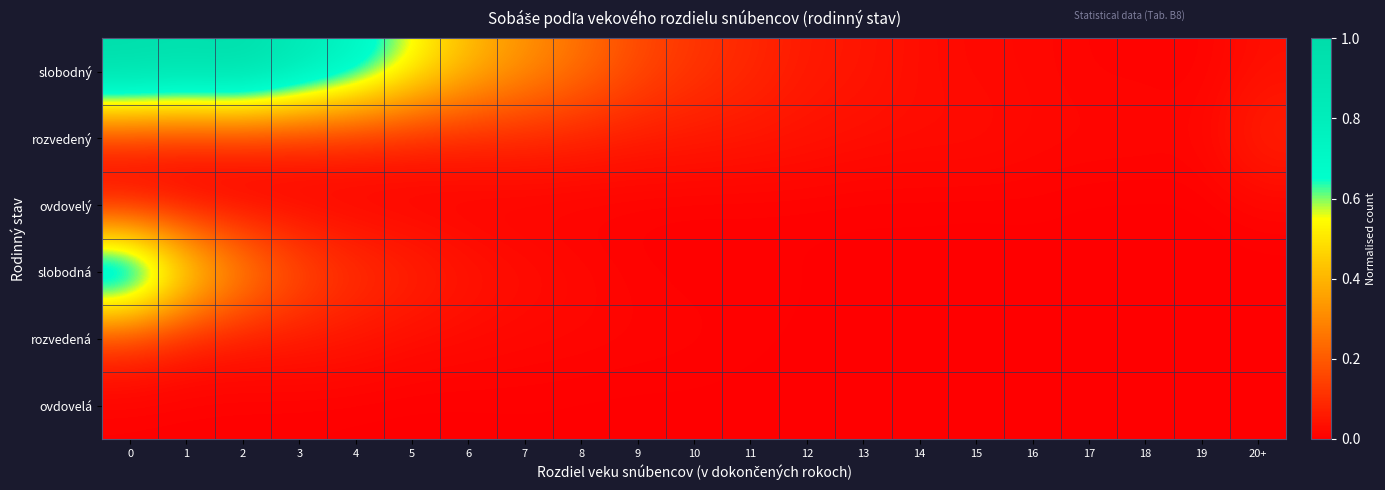

Reading left to right, list all the values displayed in this chart.

slobodný: 0=1.0	1=1.0	2=1.0	3=0.9	4=0.7	5=0.6	6=0.4	7=0.3	8=0.2	9=0.2	10=0.1	11=0.1	12=0.1	13=0.0	14=0.0	15=0.0	16=0.0	17=0.0	18=0.0	19=0.0	20+=0.0
rozvedený: 0=0.1	1=0.1	2=0.1	3=0.1	4=0.1	5=0.1	6=0.1	7=0.1	8=0.1	9=0.1	10=0.1	11=0.0	12=0.0	13=0.0	14=0.0	15=0.0	16=0.0	17=0.0	18=0.0	19=0.0	20+=0.1
ovdovelý: 0=0.0	1=0.0	2=0.0	3=0.0	4=0.0	5=0.0	6=0.0	7=0.0	8=0.0	9=0.0	10=0.0	11=0.0	12=0.0	13=0.0	14=0.0	15=0.0	16=0.0	17=0.0	18=0.0	19=0.0	20+=0.0
slobodná: 0=1.0	1=0.6	2=0.3	3=0.2	4=0.1	5=0.1	6=0.0	7=0.0	8=0.0	9=0.0	10=0.0	11=0.0	12=0.0	13=0.0	14=0.0	15=0.0	16=0.0	17=0.0	18=0.0	19=0.0	20+=0.0
rozvedená: 0=0.1	1=0.1	2=0.0	3=0.0	4=0.0	5=0.0	6=0.0	7=0.0	8=0.0	9=0.0	10=0.0	11=0.0	12=0.0	13=0.0	14=0.0	15=0.0	16=0.0	17=0.0	18=0.0	19=0.0	20+=0.0
ovdovelá: 0=0.0	1=0.0	2=0.0	3=0.0	4=0.0	5=0.0	6=0.0	7=0.0	8=0.0	9=0.0	10=0.0	11=0.0	12=0.0	13=0.0	14=0.0	15=0.0	16=0.0	17=0.0	18=0.0	19=0.0	20+=0.0